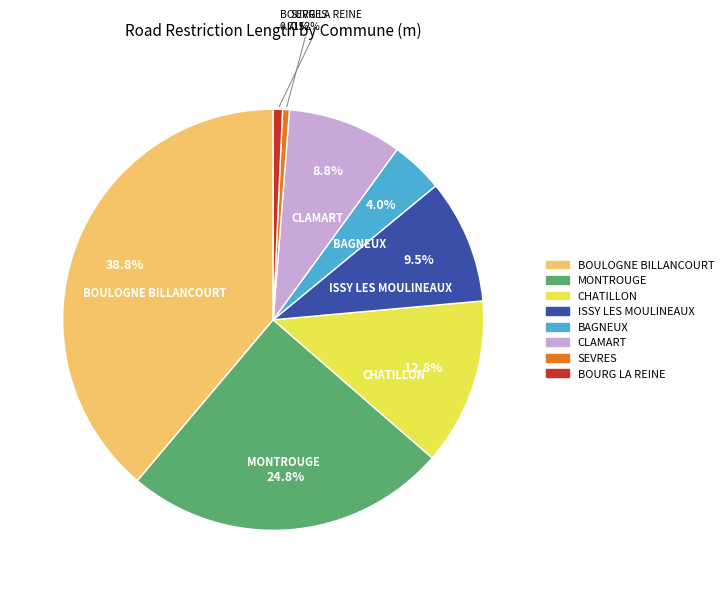

Combined, what portion of the pie is MONTROUGE and BOULOGNE BILLANCOURT?

63.6%